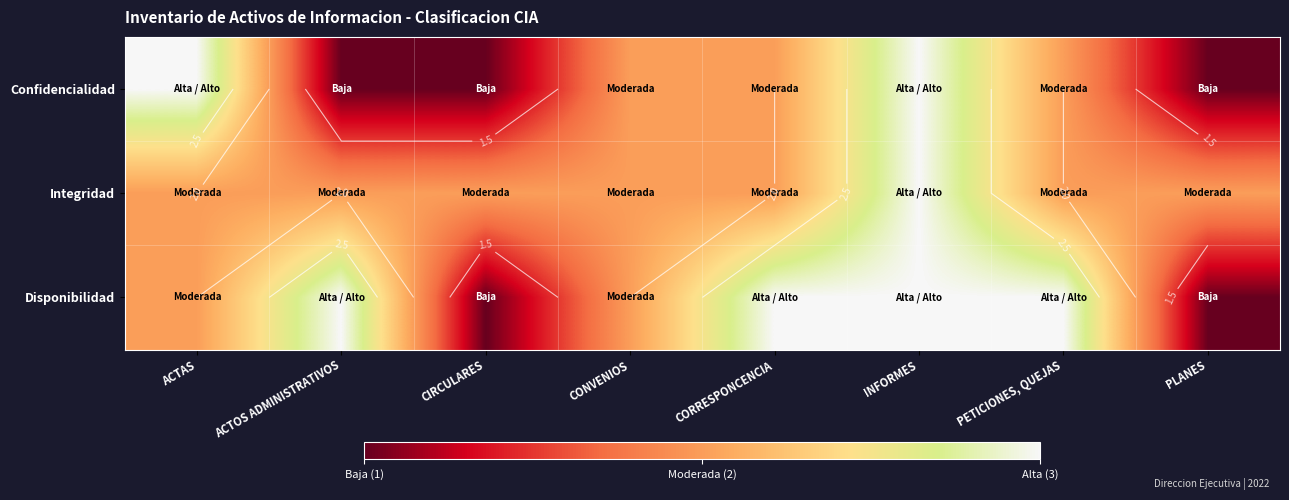

What is the greatest value displayed?

3